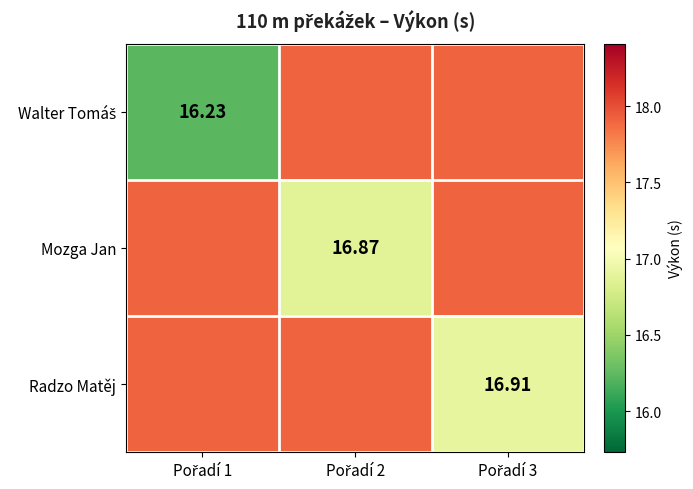

At how many categories does at least one series exceed 17?

3